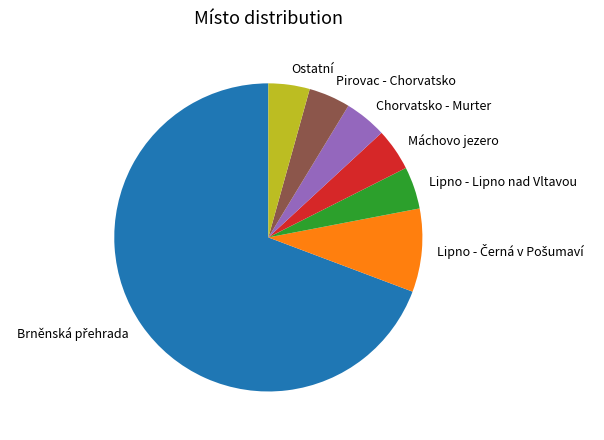

Do Máchovo jezero and Pirovac - Chorvatsko together represent more than half of the pie?

No